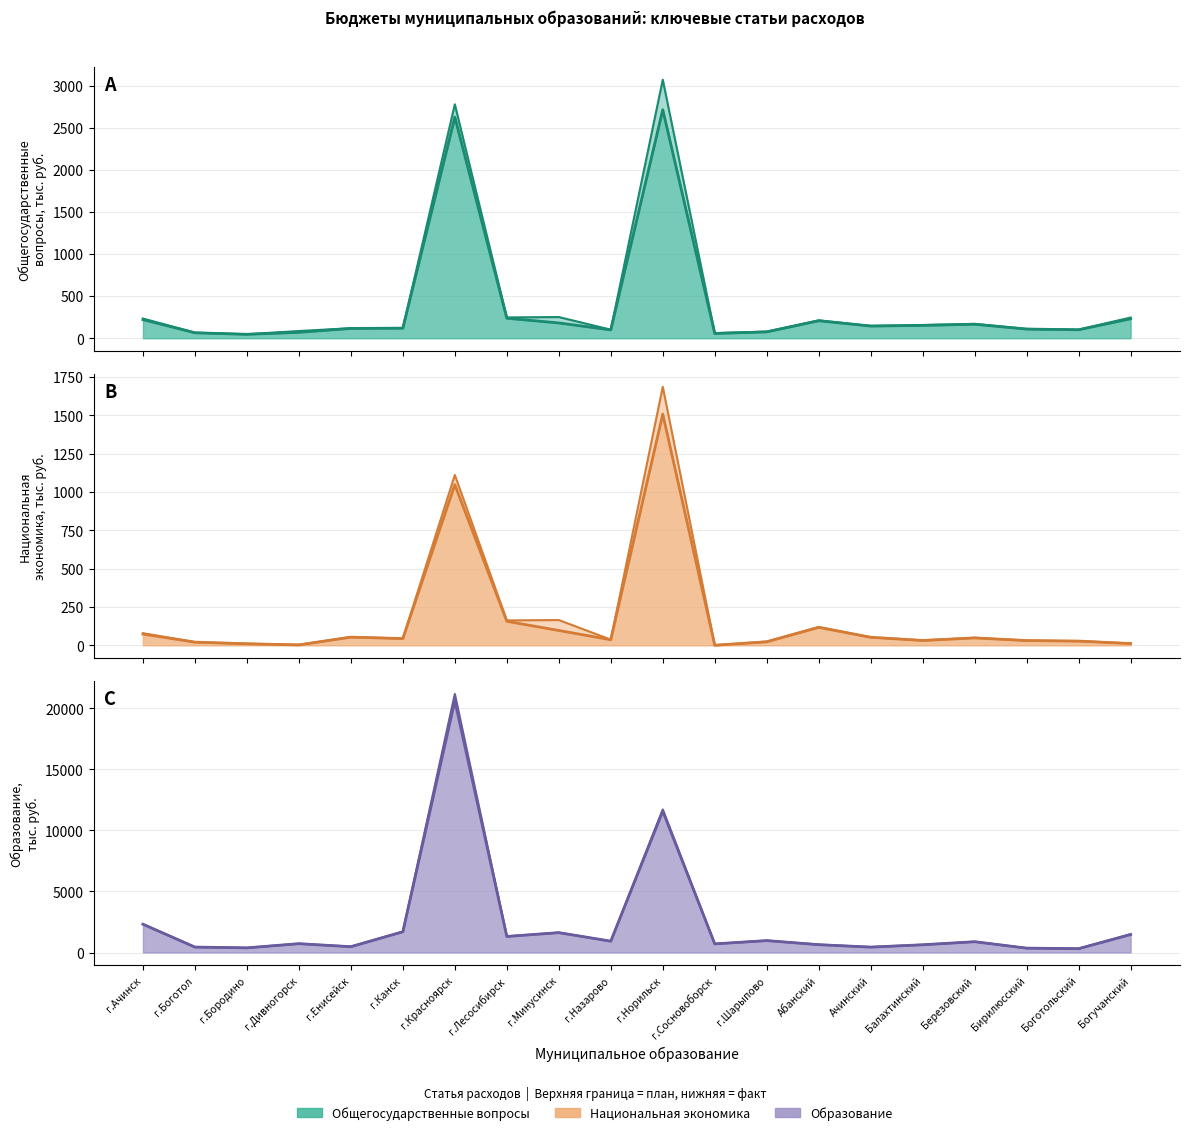

True or false: Национальная экономика (факт) line and Общегосударственные вопросы (план) line cross at least once.

False